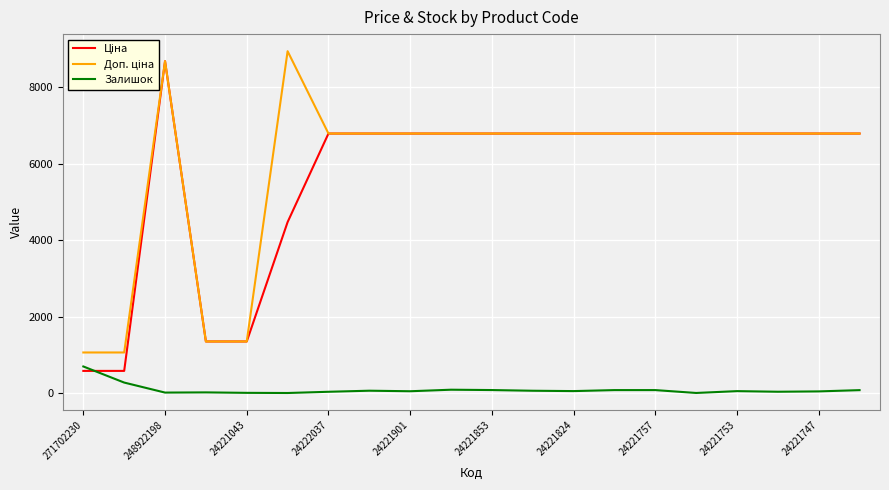

What is the maximum value for Залишок?

694.0